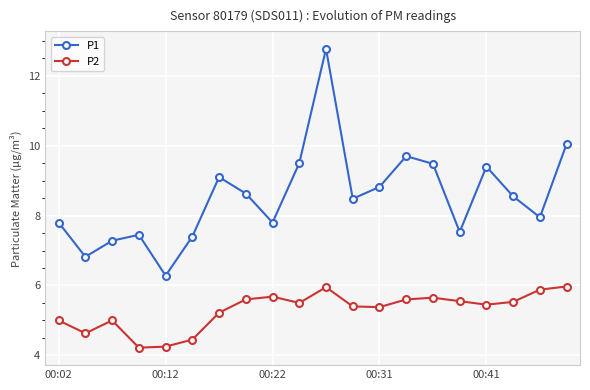

True or false: P1 and P2 intersect in this chart.

False